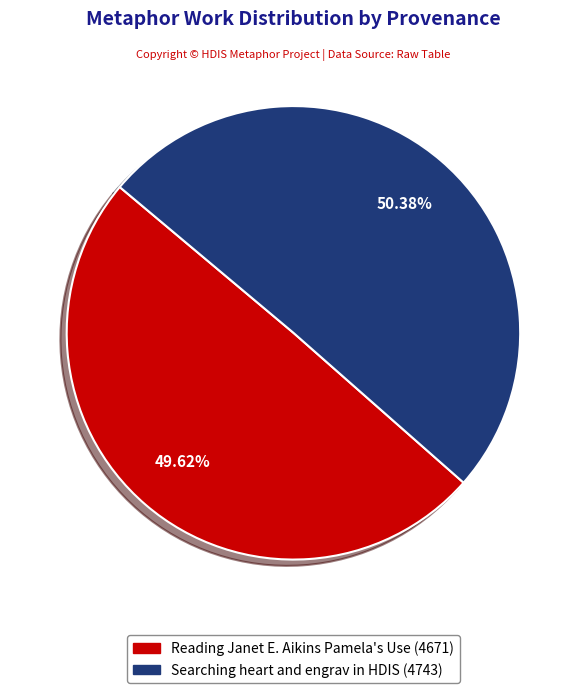

Which slice is the smallest?

Reading Janet E. Aikins Pamela's Use